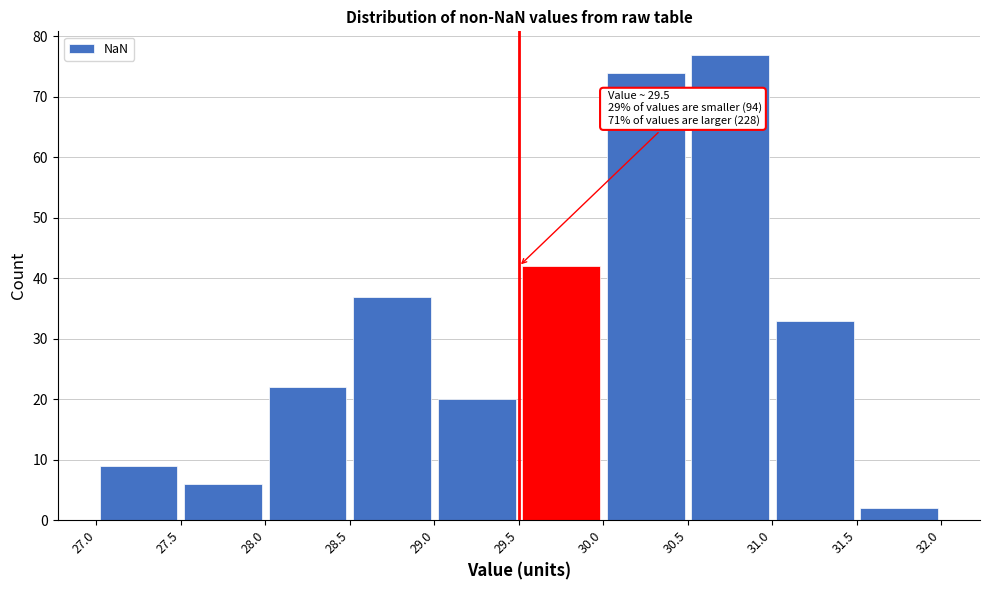

Over which range of the x-axis is the bar tallest?

30.5 to 31.0